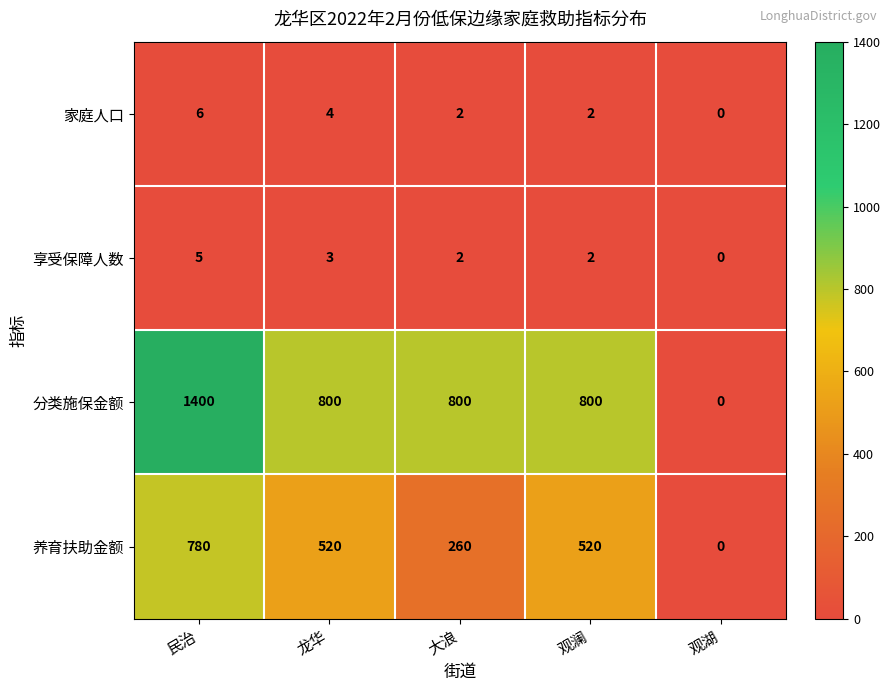

What is the total value across all series at 大浪?

1064